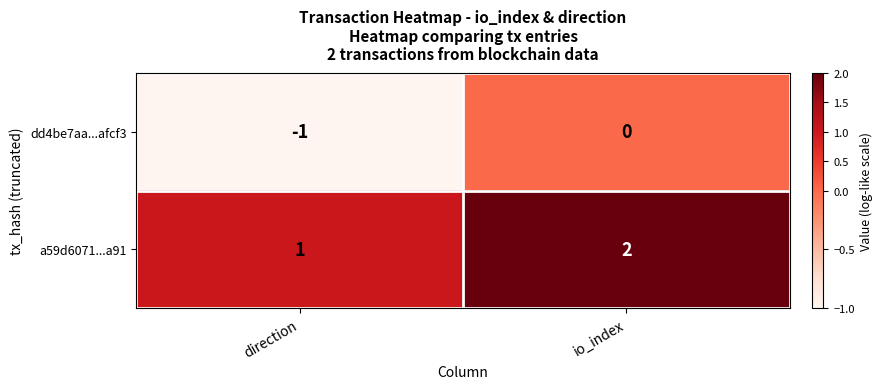

Rank the categories by dd4be7aa...afcf3 value from lowest to highest.

direction, io_index